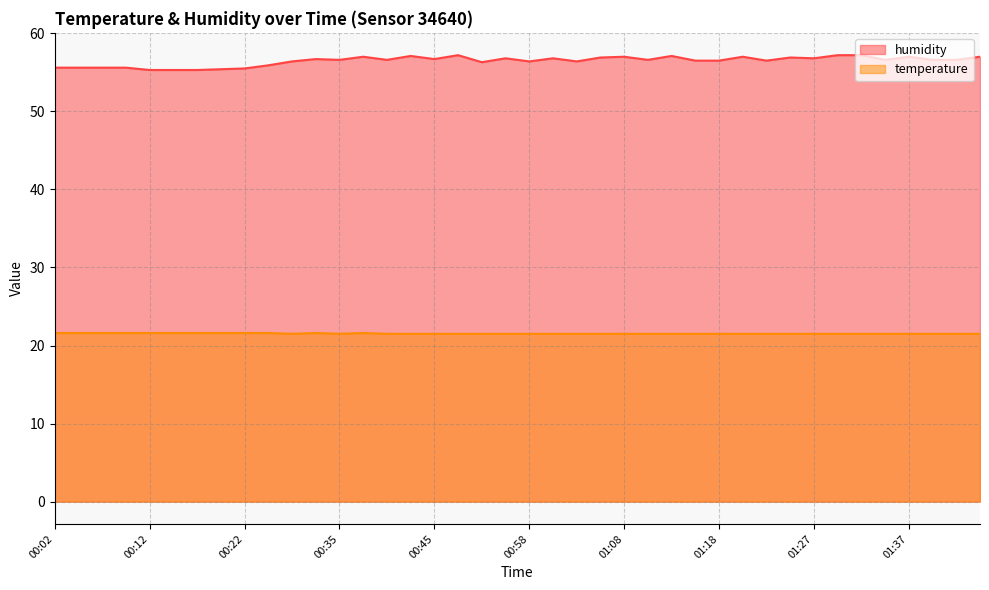

Where does the humidity series first go above 56?

00:30